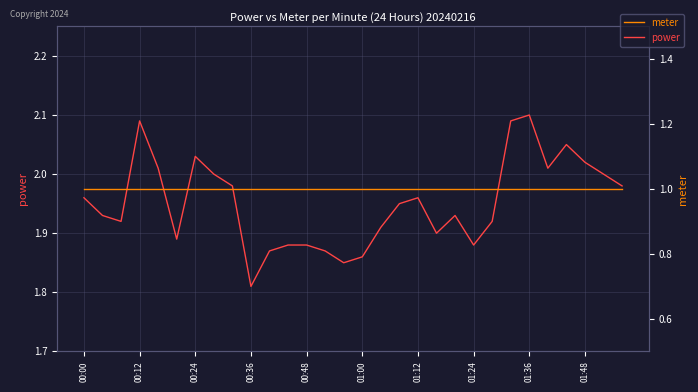

List the series in order of their overall mean, lowest first.

meter, power